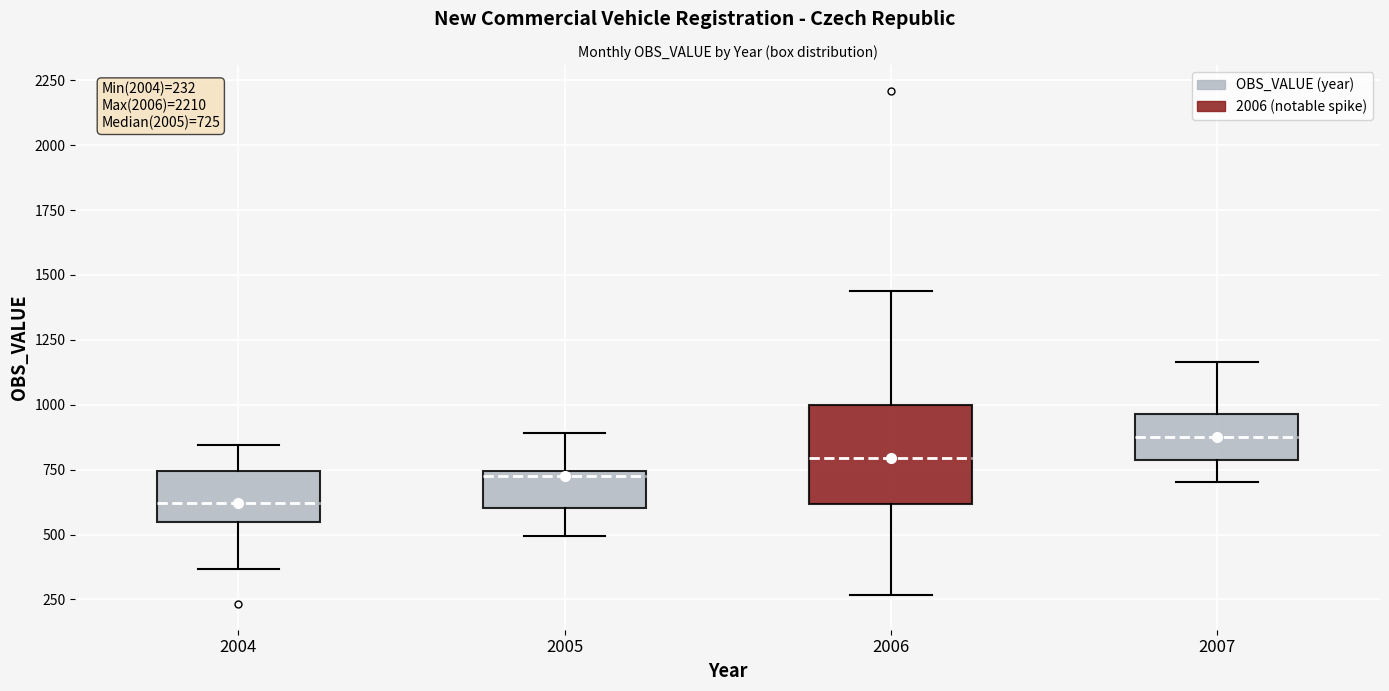

Which box is the tallest, from its lower edge to its upper edge?

2006